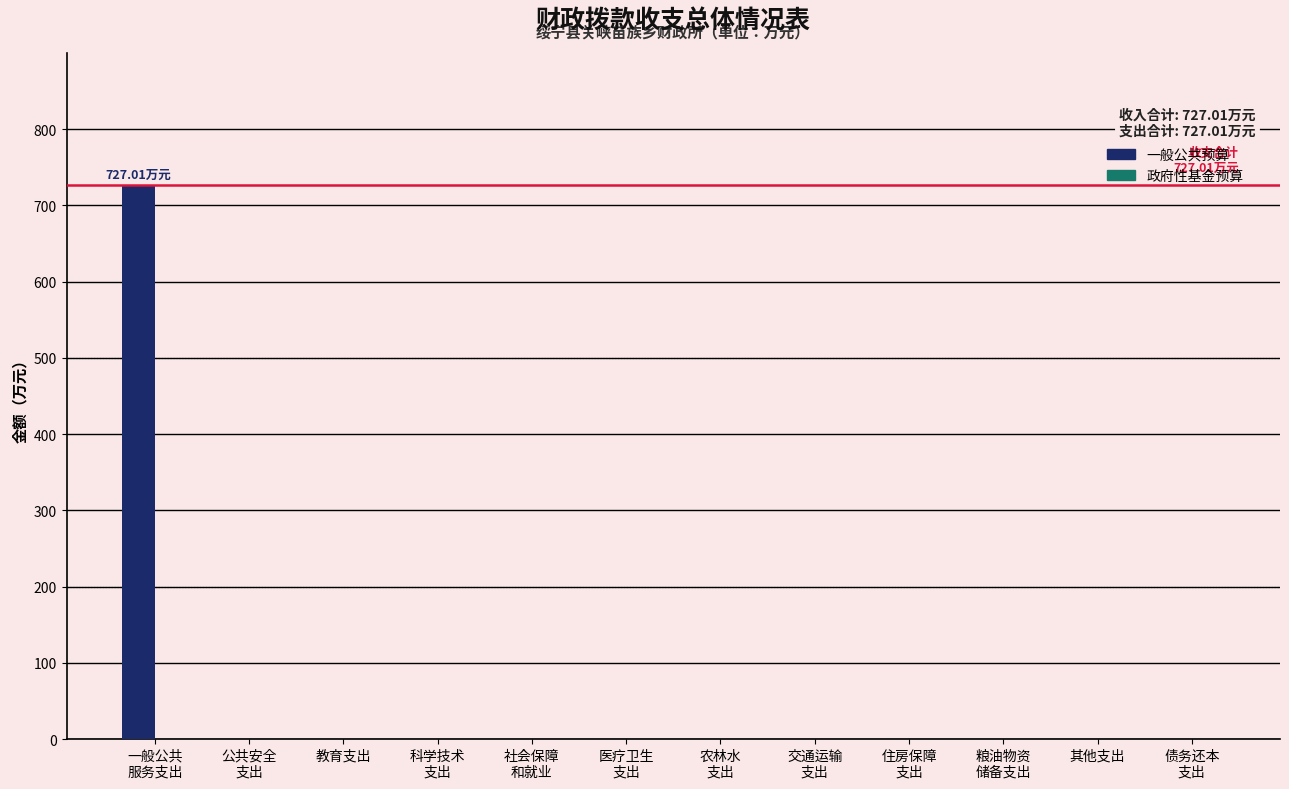

What is the sum of all values?

727.0